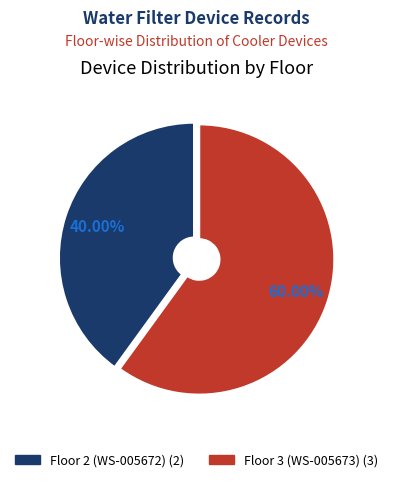

To the nearest percent, what is the combined percentage of Floor 3 (WS-005673) and Floor 2 (WS-005672)?

100%